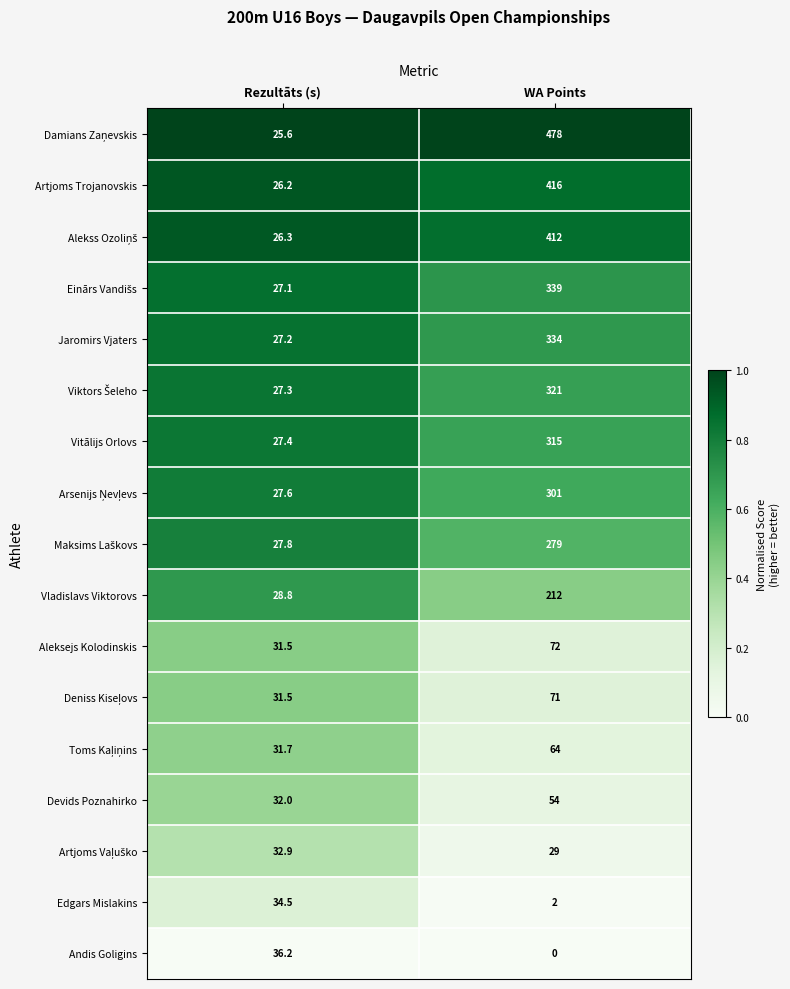

At which label is Vladislavs Viktorovs closest to 120?

Rezultāts (s)